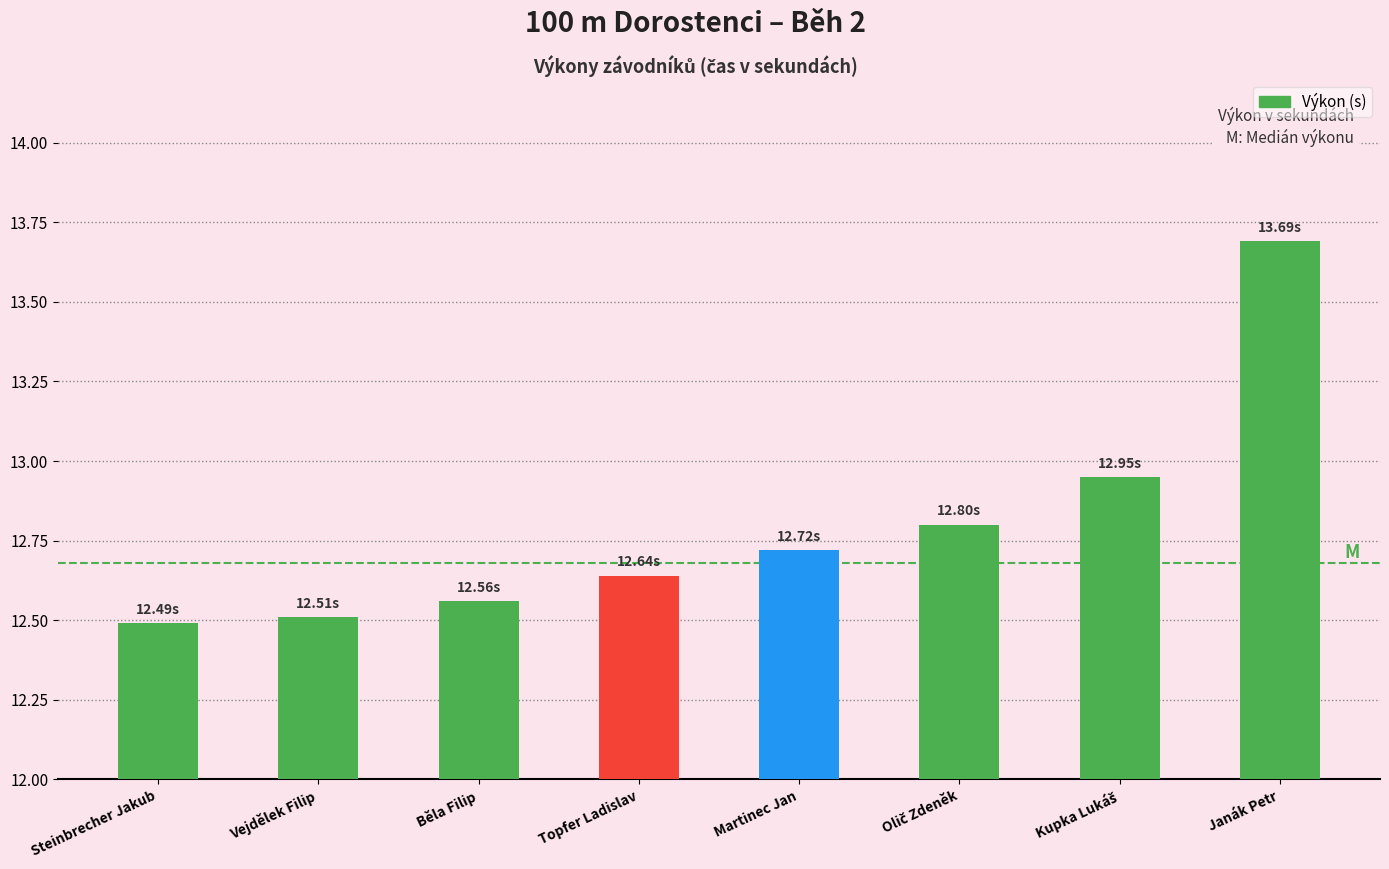

Approximately how many times larger is the value at Steinbrecher Jakub compared to Martinec Jan?

1.0